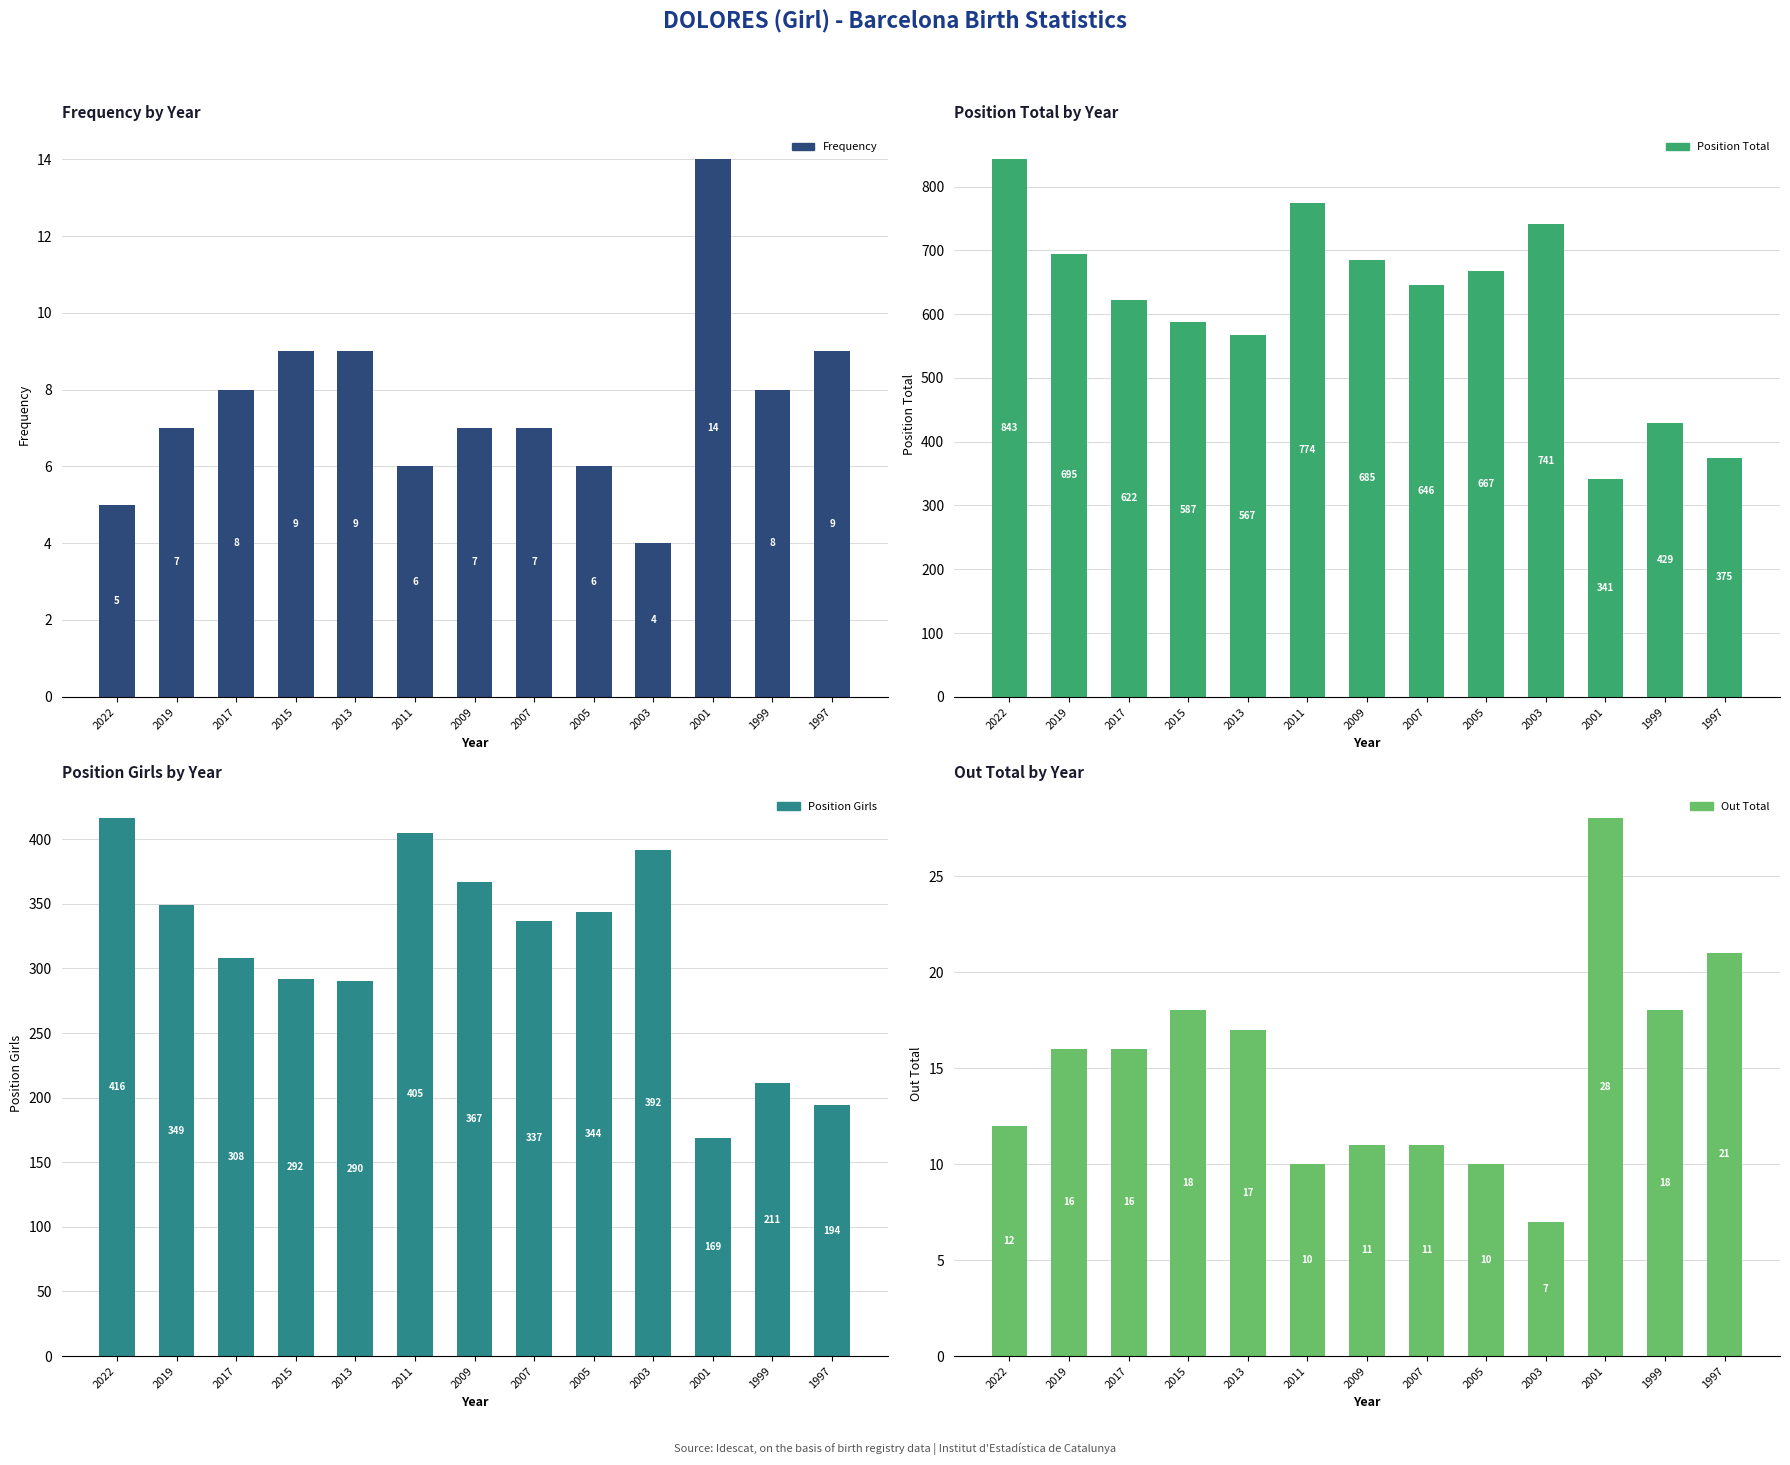

What is the sum of all Position Total values?

7972